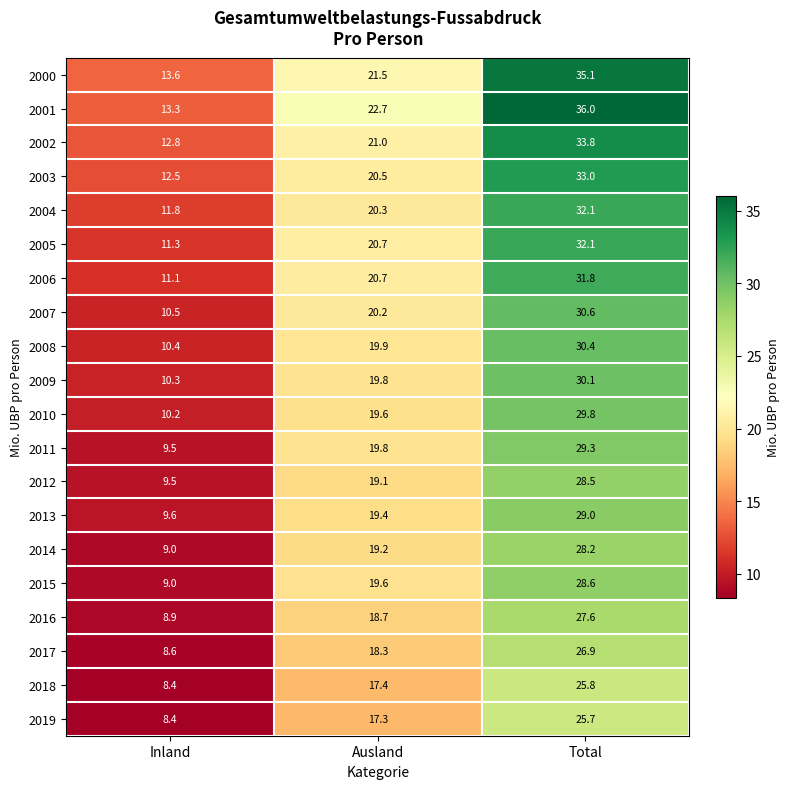

Between Inland and Total, which series saw the biggest shift?

2001